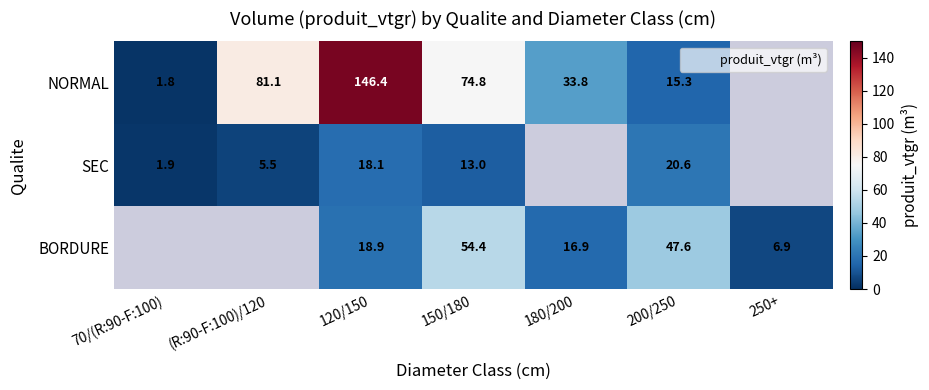

At which label is SEC closest to 11?

150/180